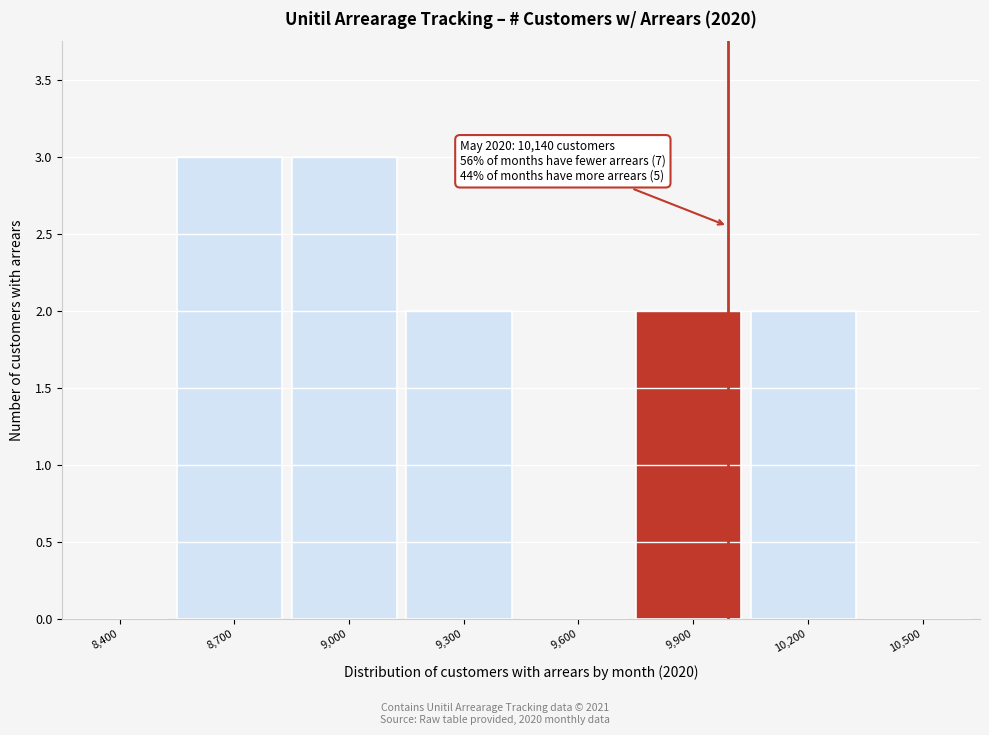

Reading left to right, list all the values displayed in this chart.

8,400=0	8,700=3	9,000=3	9,300=2	9,600=0	9,900=2	10,200=2	10,500=0